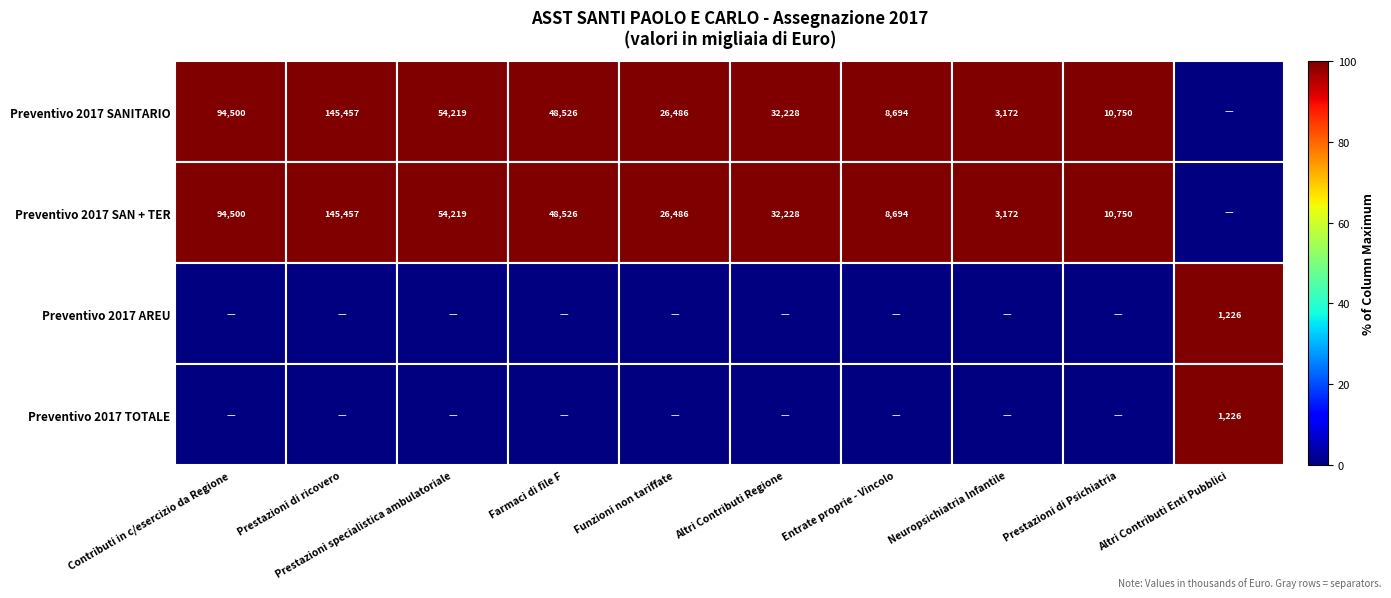

True or false: Preventivo 2017 SANITARIO has a value of 8694 at Entrate proprie - Vincolo.

True